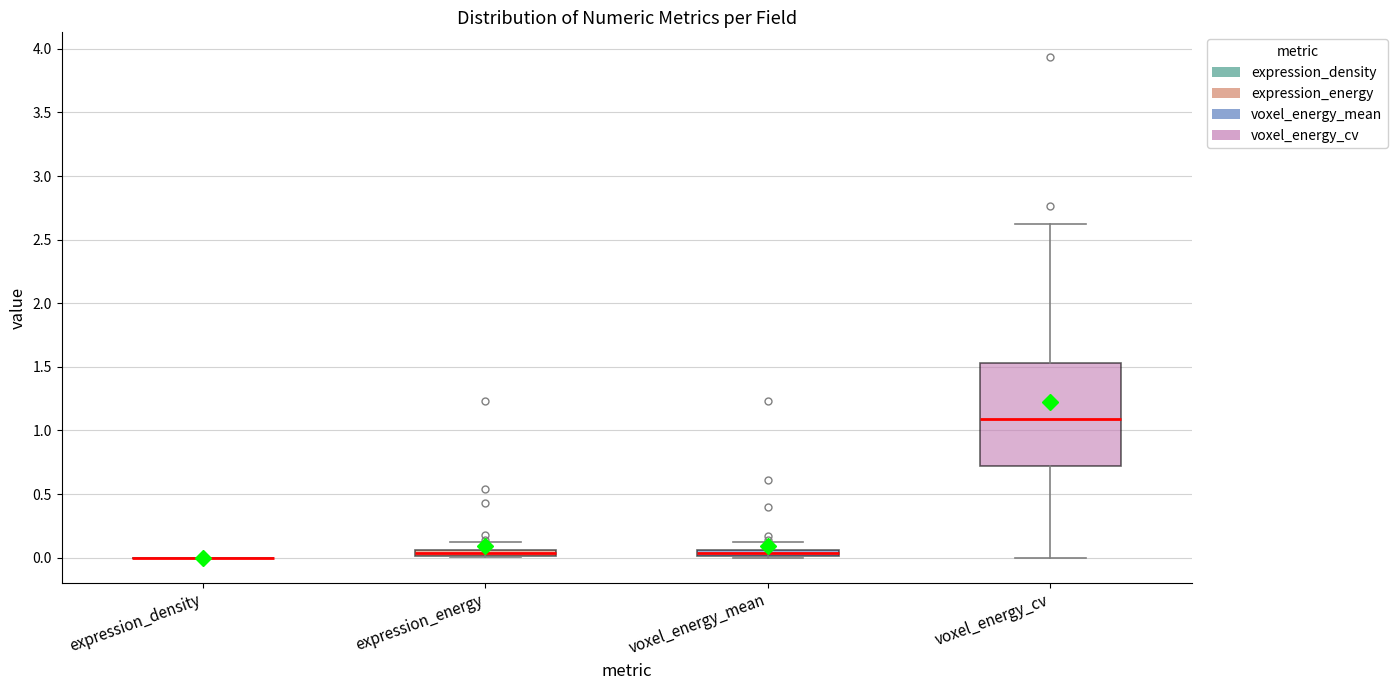

Where does the upper whisker of the box for voxel_energy_mean end on the y-axis? The values are not printed on the chart, so give them approximately, as read against the axis.

0.10